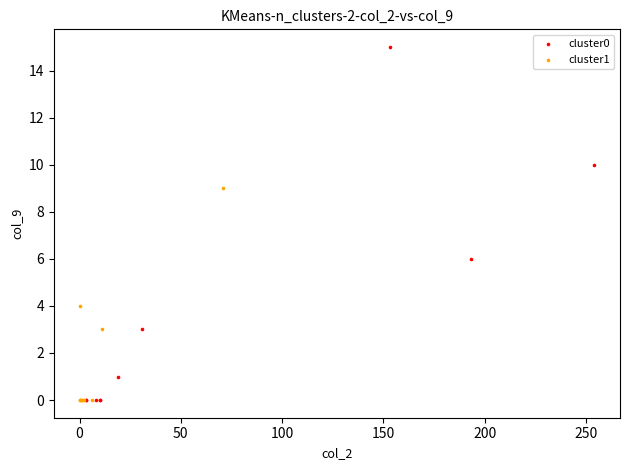

Which series reaches the maximum Y coordinate?

cluster0